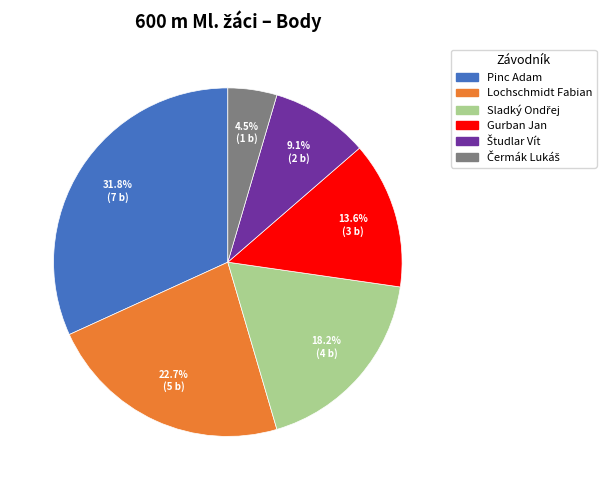

Which category has the biggest portion of the pie?

Pinc Adam